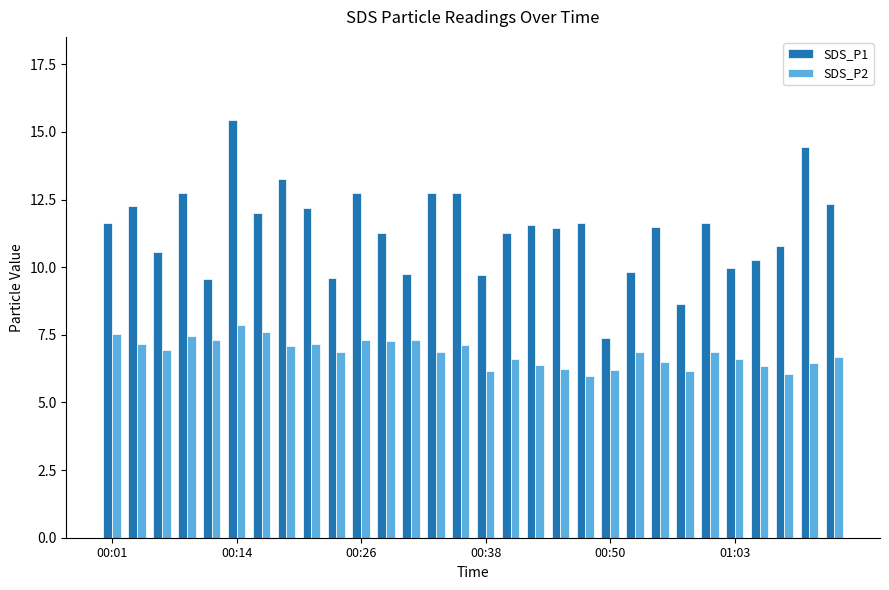

What are all the series names shown in the legend?

SDS_P1, SDS_P2